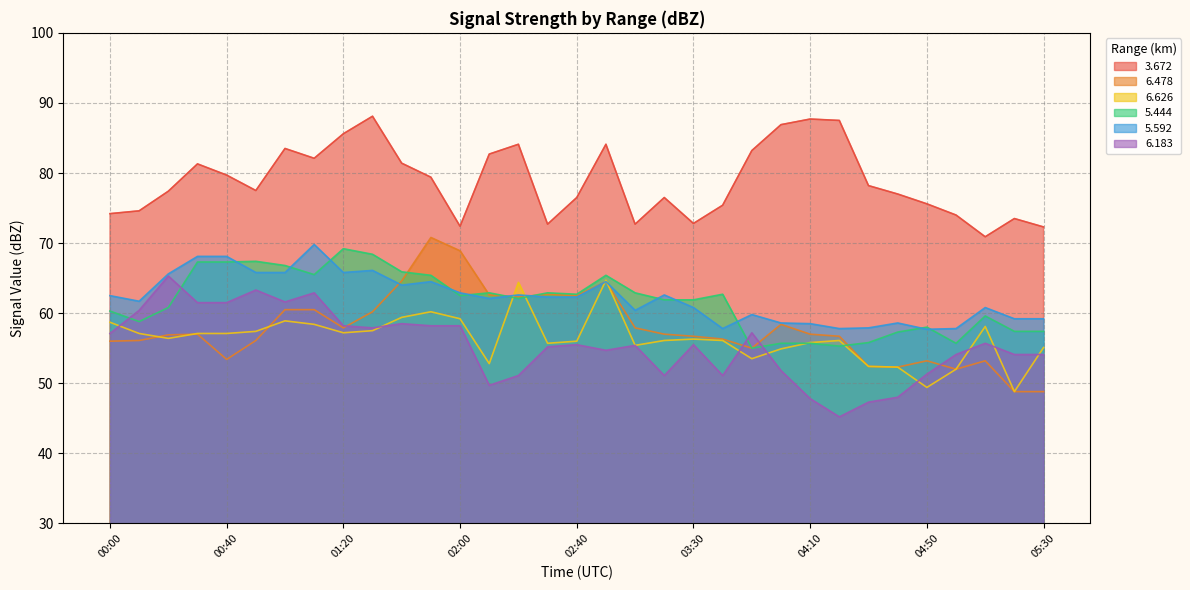

Reading left to right, list all the values displayed in this chart.

  3.672: 00:00=74.2	00:10=74.6	00:20=77.4	00:30=81.3	00:40=79.7	00:50=77.5	01:00=83.5	01:10=82.1	01:20=85.6	01:30=88.1	01:40=81.4	01:50=79.4	02:00=72.4	02:10=82.7	02:20=84.1	02:30=72.7	02:40=76.5	02:50=84.1	03:10=72.7	03:20=76.5	03:30=72.8	03:40=75.4	03:50=83.2	04:00=86.9	04:10=87.7	04:20=87.5	04:30=78.2	04:40=77.0	04:50=75.6	05:00=74.0	05:10=70.9	05:20=73.5	05:30=72.3
  6.478: 00:00=56.0	00:10=56.1	00:20=56.9	00:30=57.0	00:40=53.4	00:50=56.1	01:00=60.5	01:10=60.5	01:20=57.9	01:30=60.2	01:40=64.6	01:50=70.8	02:00=68.9	02:10=62.6	02:20=62.3	02:30=62.7	02:40=62.5	02:50=64.5	03:10=57.9	03:20=57.0	03:30=56.7	03:40=56.3	03:50=55.0	04:00=58.4	04:10=57.0	04:20=56.7	04:30=52.4	04:40=52.3	04:50=53.2	05:00=52.0	05:10=53.2	05:20=48.8	05:30=48.8
  6.626: 00:00=58.7	00:10=57.1	00:20=56.4	00:30=57.1	00:40=57.1	00:50=57.4	01:00=58.9	01:10=58.4	01:20=57.2	01:30=57.5	01:40=59.4	01:50=60.2	02:00=59.2	02:10=52.8	02:20=64.4	02:30=55.7	02:40=56.0	02:50=64.7	03:10=55.4	03:20=56.1	03:30=56.3	03:40=56.1	03:50=53.5	04:00=54.9	04:10=55.8	04:20=56.1	04:30=52.4	04:40=52.3	04:50=49.4	05:00=52.0	05:10=58.1	05:20=48.8	05:30=55.1
  5.444: 00:00=60.3	00:10=58.8	00:20=60.8	00:30=67.3	00:40=67.3	00:50=67.4	01:00=66.8	01:10=65.5	01:20=69.2	01:30=68.4	01:40=65.9	01:50=65.4	02:00=62.5	02:10=62.9	02:20=62.1	02:30=62.9	02:40=62.7	02:50=65.4	03:10=62.9	03:20=61.9	03:30=61.9	03:40=62.7	03:50=55.0	04:00=55.7	04:10=55.7	04:20=55.3	04:30=55.8	04:40=57.3	04:50=58.0	05:00=55.7	05:10=59.6	05:20=57.4	05:30=57.4
  5.592: 00:00=62.5	00:10=61.7	00:20=65.6	00:30=68.1	00:40=68.1	00:50=65.8	01:00=65.8	01:10=69.8	01:20=65.8	01:30=66.1	01:40=64.0	01:50=64.5	02:00=62.9	02:10=62.1	02:20=62.6	02:30=62.3	02:40=62.3	02:50=64.5	03:10=60.4	03:20=62.6	03:30=60.8	03:40=57.8	03:50=59.8	04:00=58.6	04:10=58.5	04:20=57.8	04:30=57.9	04:40=58.6	04:50=57.7	05:00=57.8	05:10=60.8	05:20=59.2	05:30=59.2
  6.183: 00:00=57.1	00:10=60.4	00:20=65.3	00:30=61.5	00:40=61.5	00:50=63.3	01:00=61.6	01:10=62.9	01:20=58.2	01:30=57.9	01:40=58.5	01:50=58.2	02:00=58.2	02:10=49.7	02:20=51.1	02:30=55.2	02:40=55.5	02:50=54.7	03:10=55.4	03:20=51.1	03:30=55.5	03:40=51.1	03:50=57.2	04:00=51.8	04:10=47.8	04:20=45.2	04:30=47.3	04:40=48.0	04:50=51.3	05:00=54.1	05:10=55.7	05:20=54.1	05:30=54.1